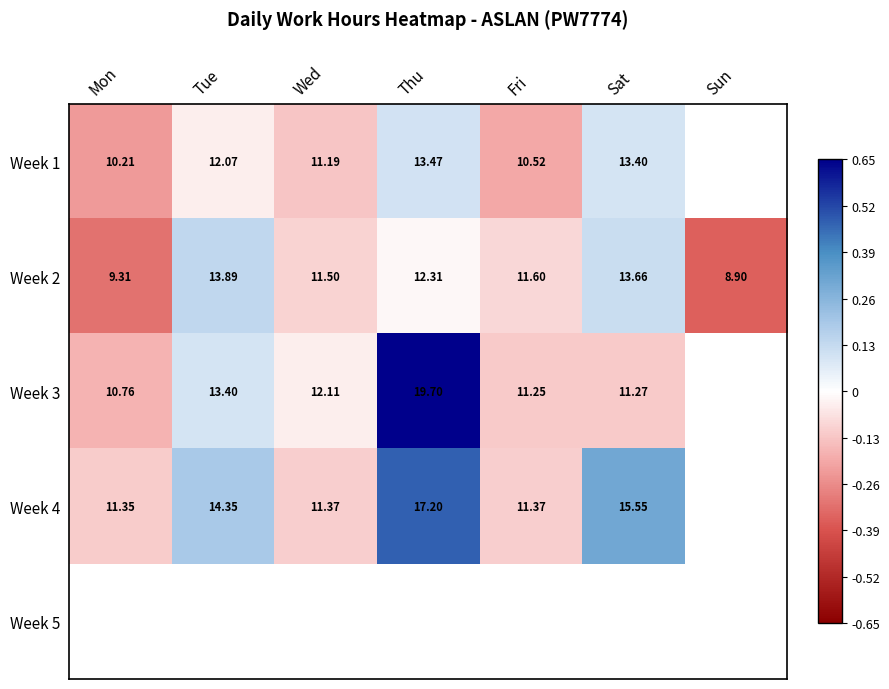

Where is Week 2 nearest to the value 11?

Wed